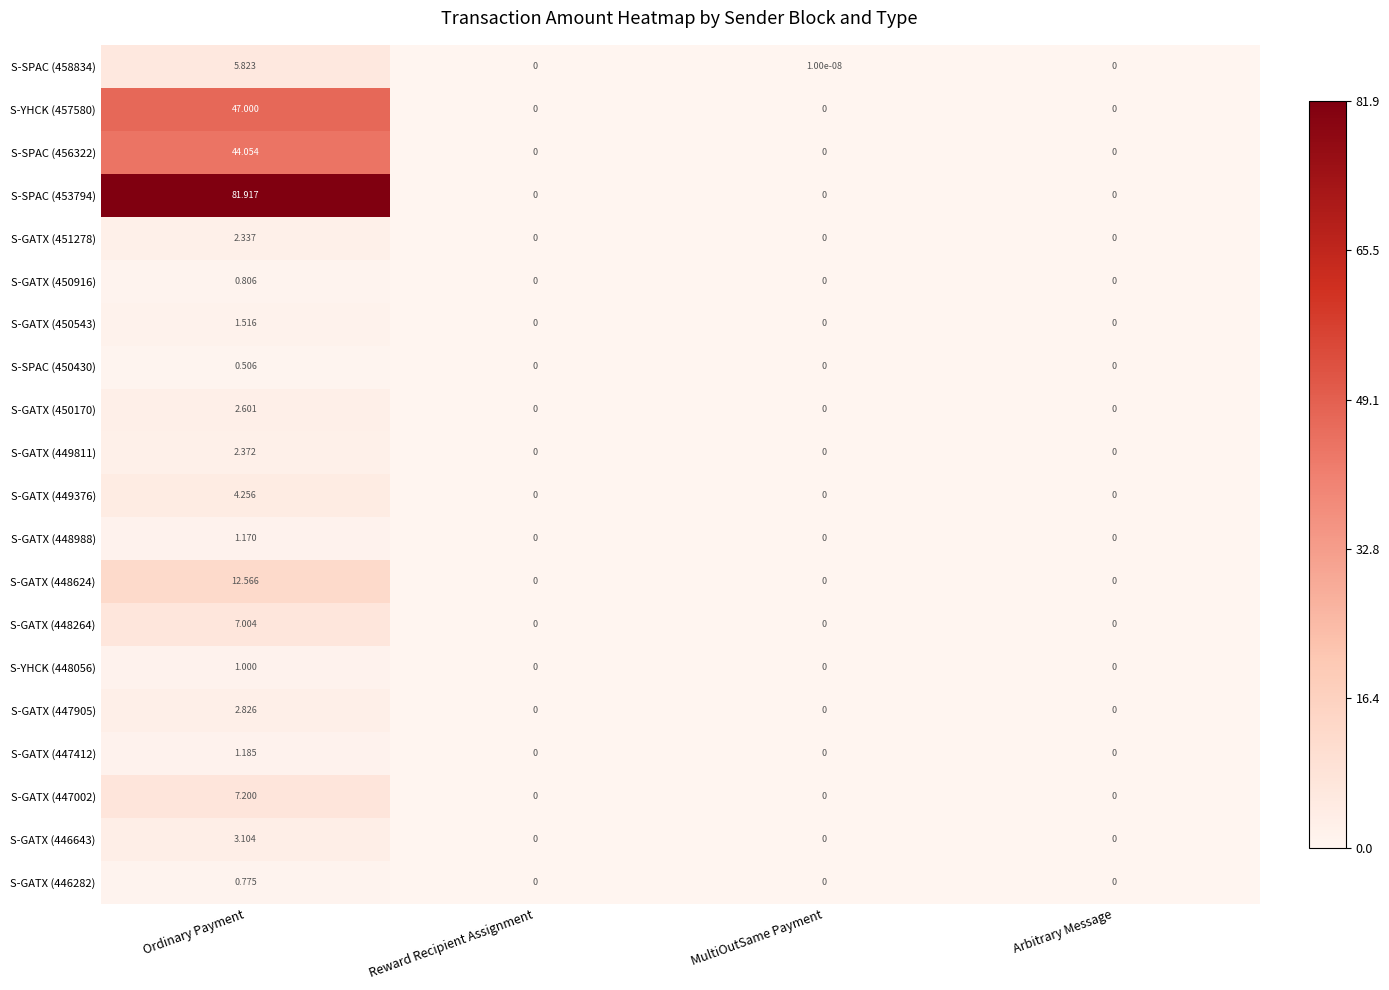

Count the number of categories in the chart.

4